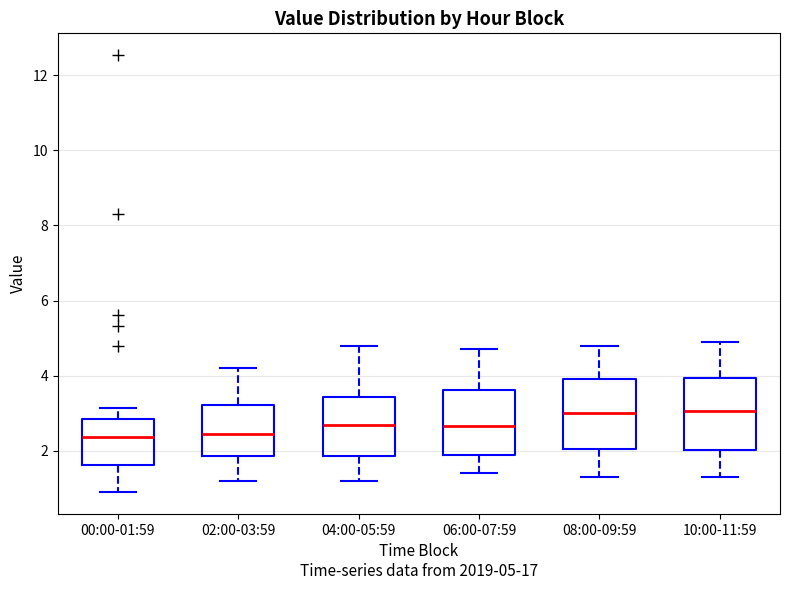

Where does the lower whisker of the box for 02:00-03:59 end on the y-axis? The values are not printed on the chart, so give them approximately, as read against the axis.

1.2